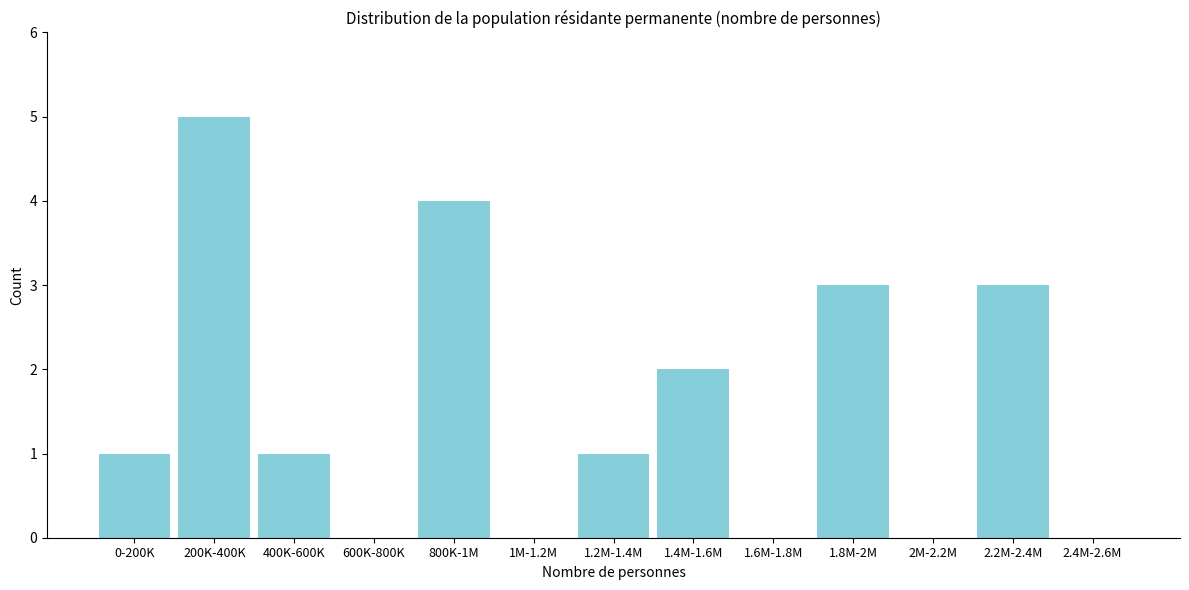

Reading left to right, list all the values displayed in this chart.

0-200K=1	200K-400K=5	400K-600K=1	600K-800K=0	800K-1M=4	1M-1.2M=0	1.2M-1.4M=1	1.4M-1.6M=2	1.6M-1.8M=0	1.8M-2M=3	2M-2.2M=0	2.2M-2.4M=3	2.4M-2.6M=0